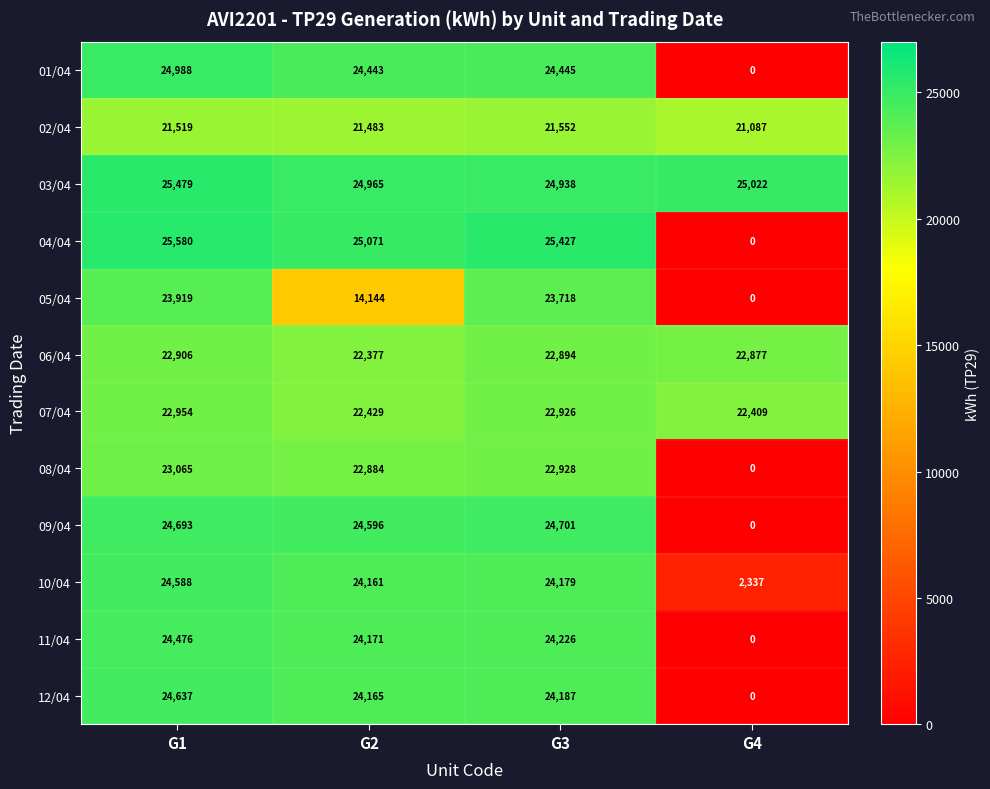

At G2, list the series in order from largest to smallest.

04/04, 03/04, 09/04, 01/04, 11/04, 12/04, 10/04, 08/04, 07/04, 06/04, 02/04, 05/04